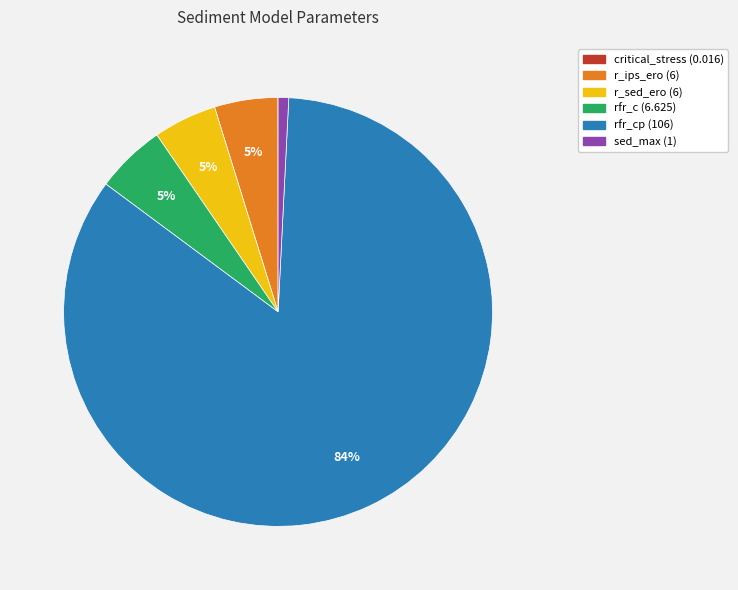

Do sed_max (1) and rfr_c (6.625) together represent more than half of the pie?

No